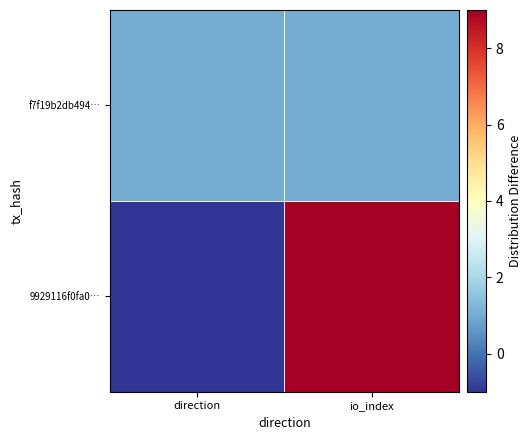

Which label corresponds to the smallest value in the chart?

direction